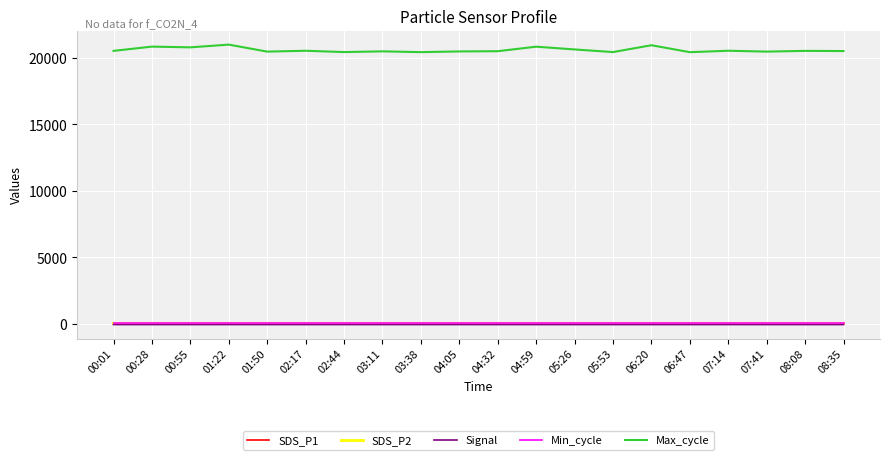

What value does the SDS_P1 series have at 00:01?

22.4